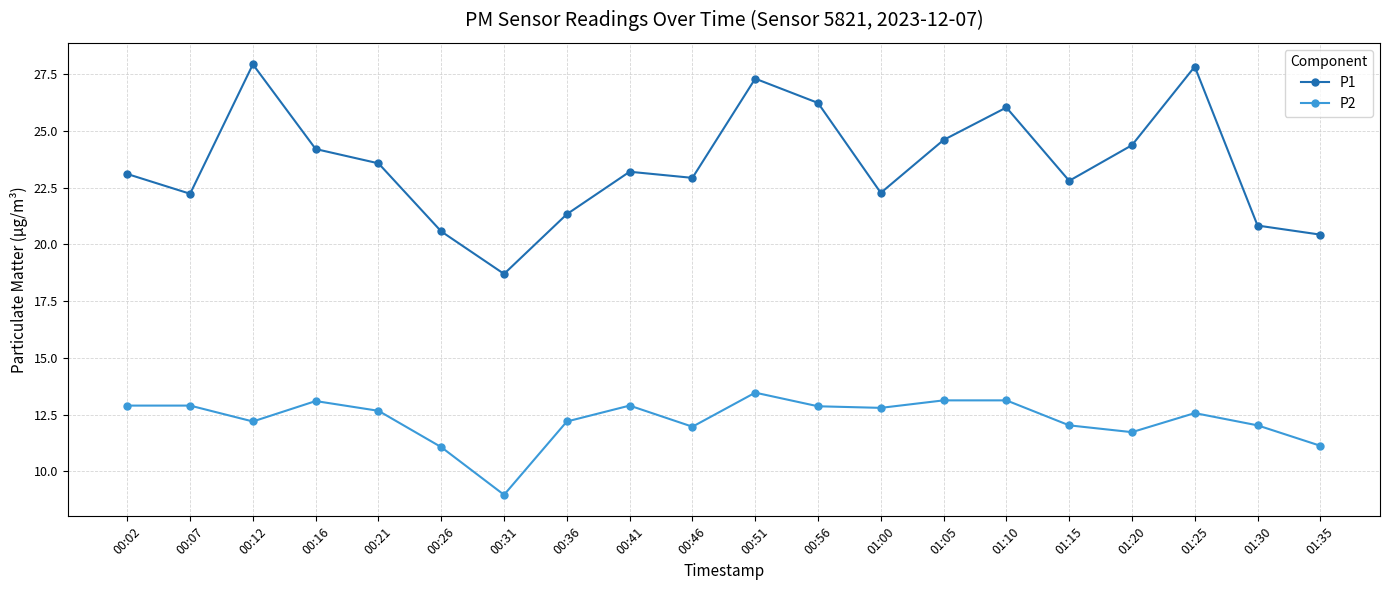

At 00:12, list the series in order from largest to smallest.

P1, P2